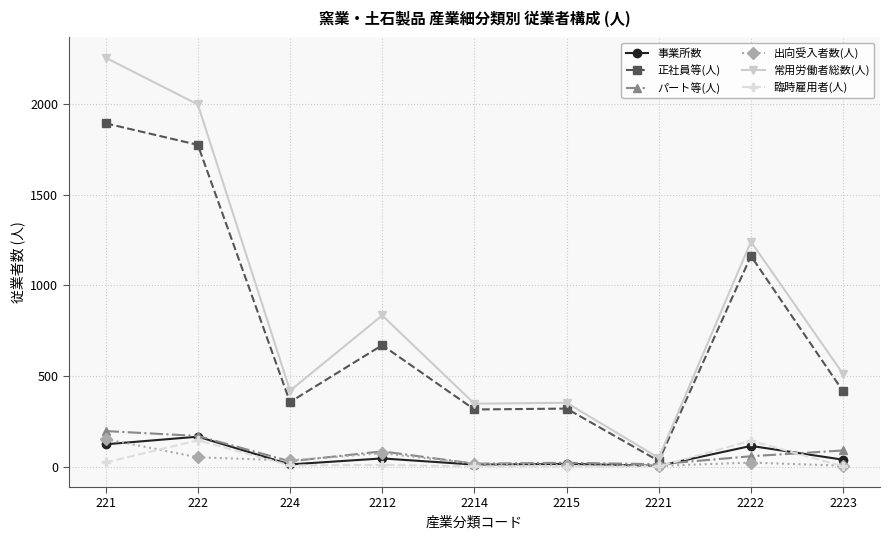

True or false: 出向受入者数(人) and 正社員等(人) intersect in this chart.

False